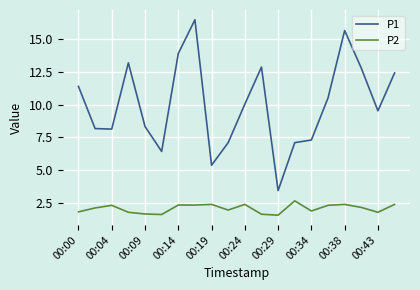

True or false: P1 has more than 1 interior local peaks.

True